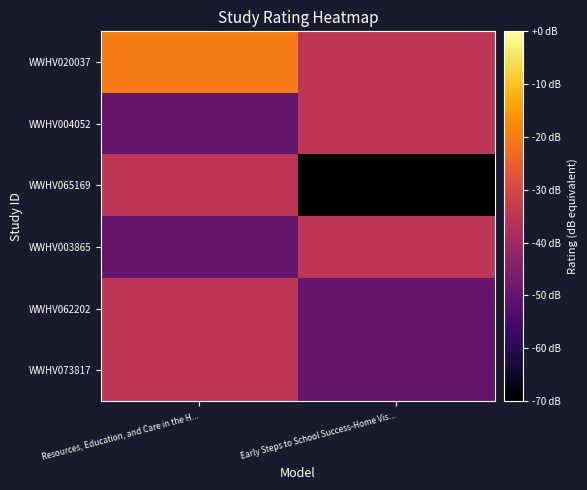

What is the spread (max minus min) of values at Early Steps to School Success-Home Vis...?

35